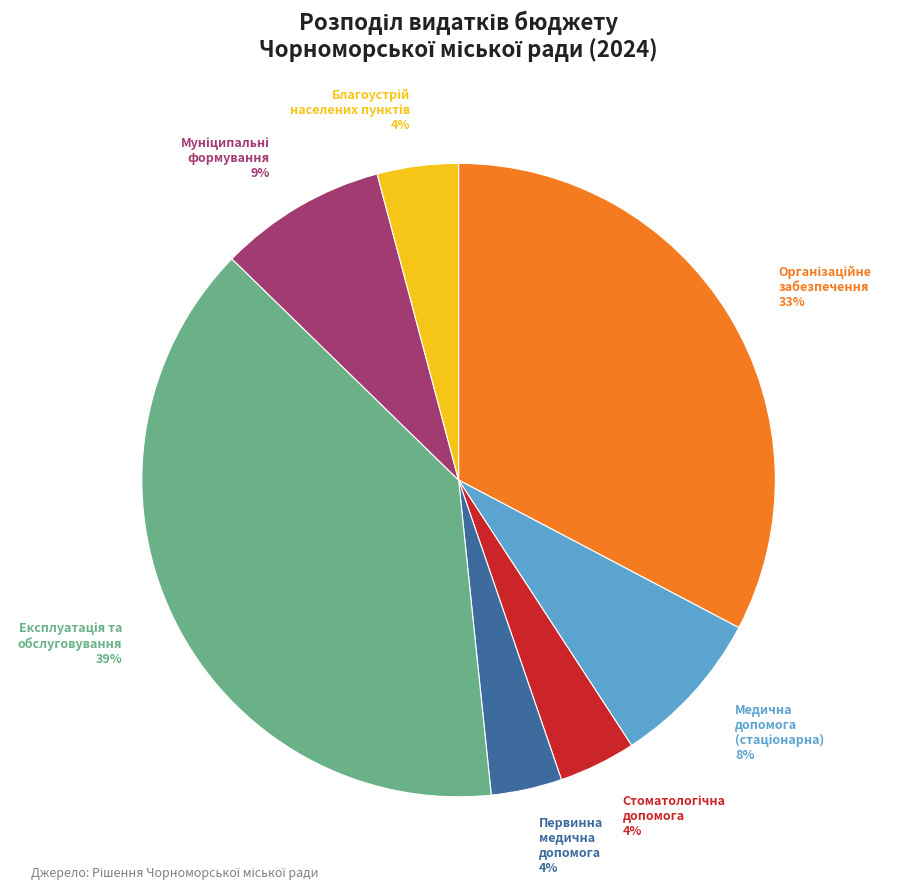

To the nearest percent, what is the difference between the largest and smallest slice percentages?

35%